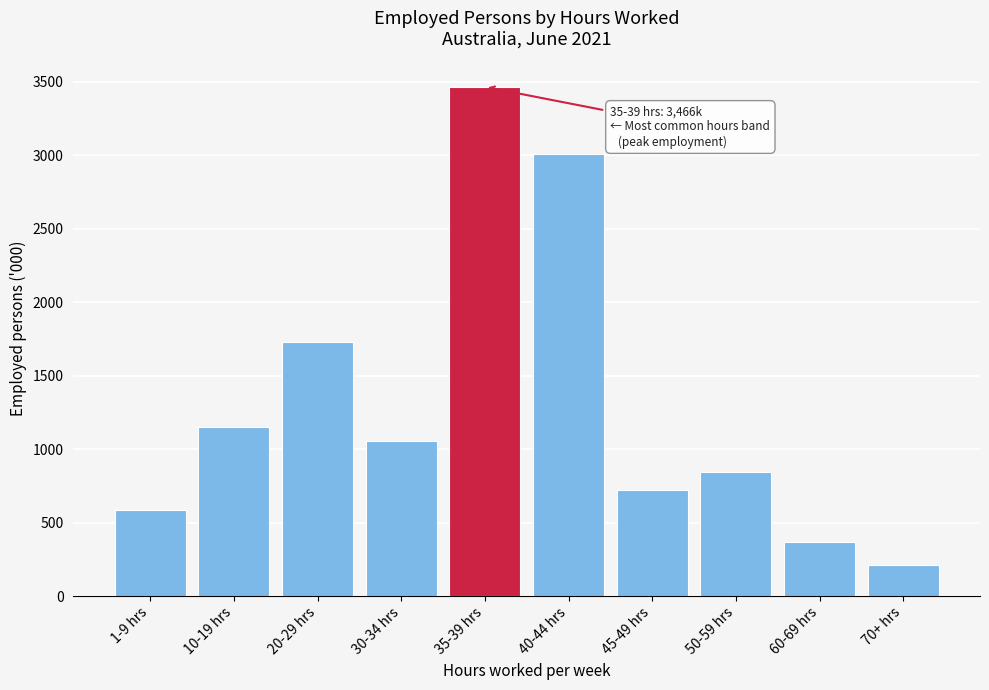

Reading right to left, extract all data points from this chart.

213.1	367.1	843.0	718.5	3009.8	3466.4	1054.6	1732.8	1149.2	582.7